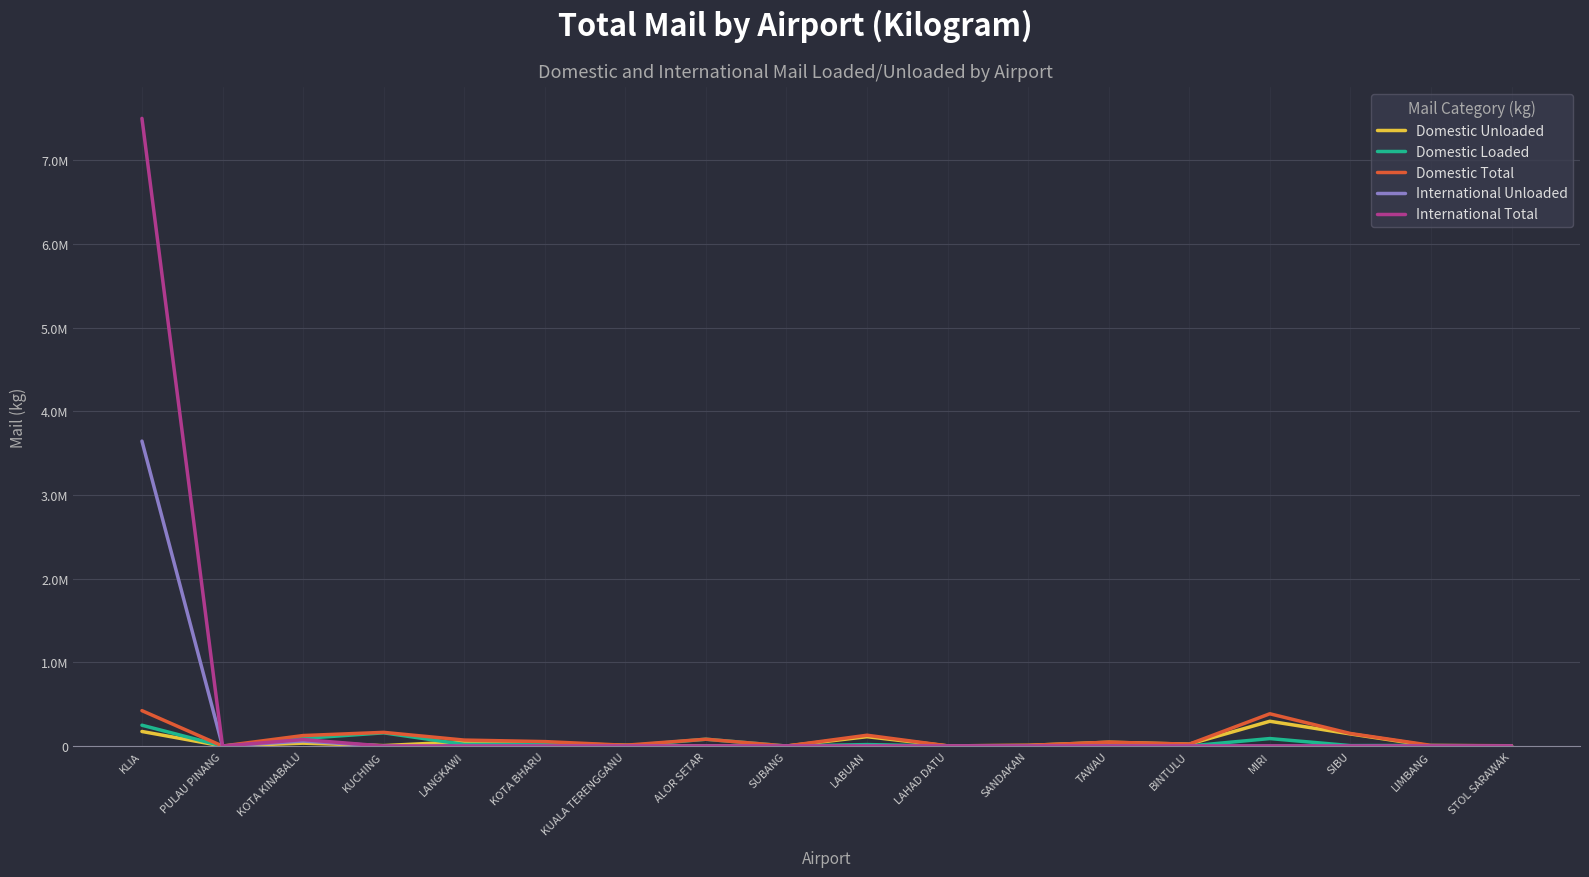

Rank the categories by Domestic Total value from highest to lowest.

KLIA, MIRI, KUCHING, SIBU, LABUAN, KOTA KINABALU, ALOR SETAR, LANGKAWI, KOTA BHARU, TAWAU, BINTULU, KUALA TERENGGANU, LIMBANG, SANDAKAN, STOL SARAWAK, LAHAD DATU, PULAU PINANG, SUBANG